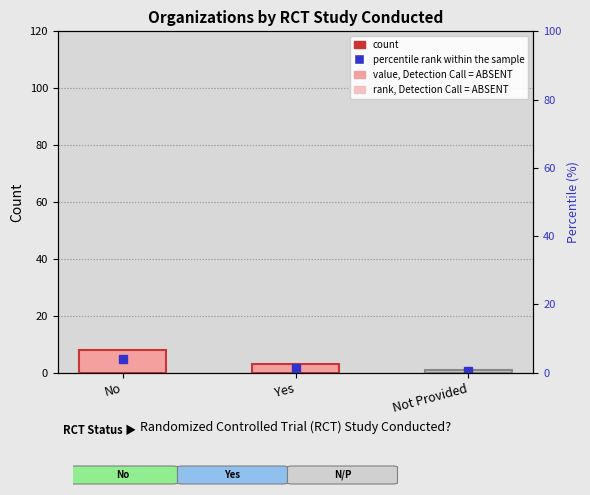

How many values are below 3?

1